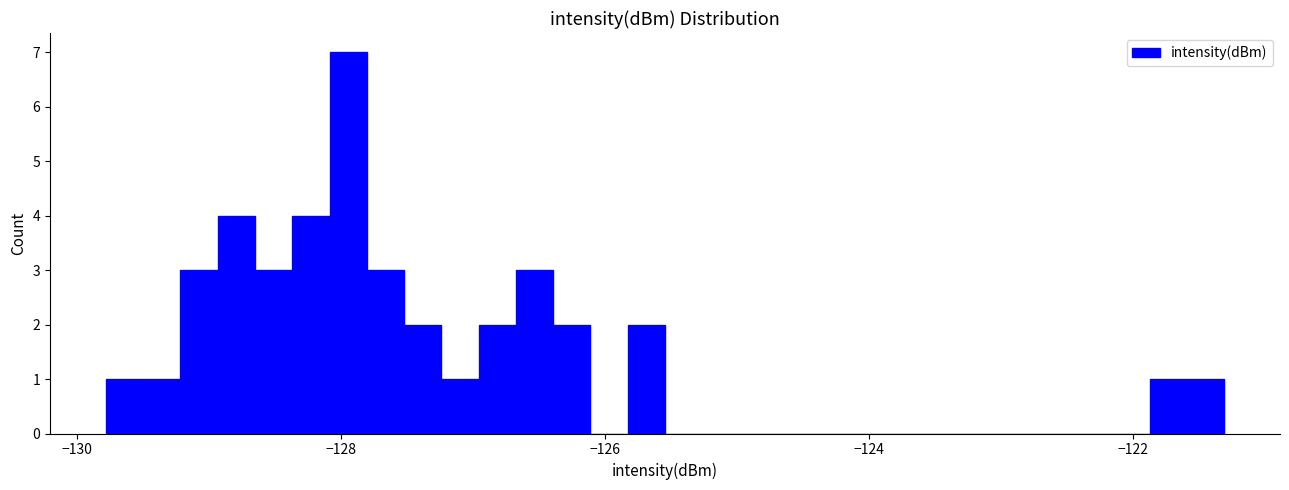

Read against the x-axis, roughly where is the centre of the tallest bar?

-128.0